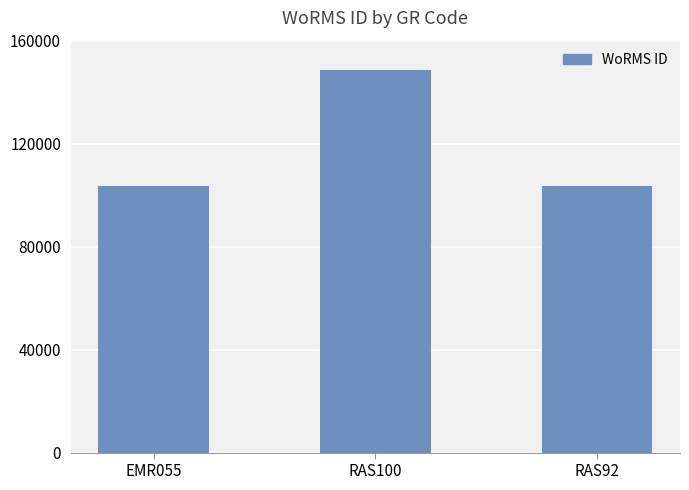

True or false: the data shows 246959 at RAS100.

False